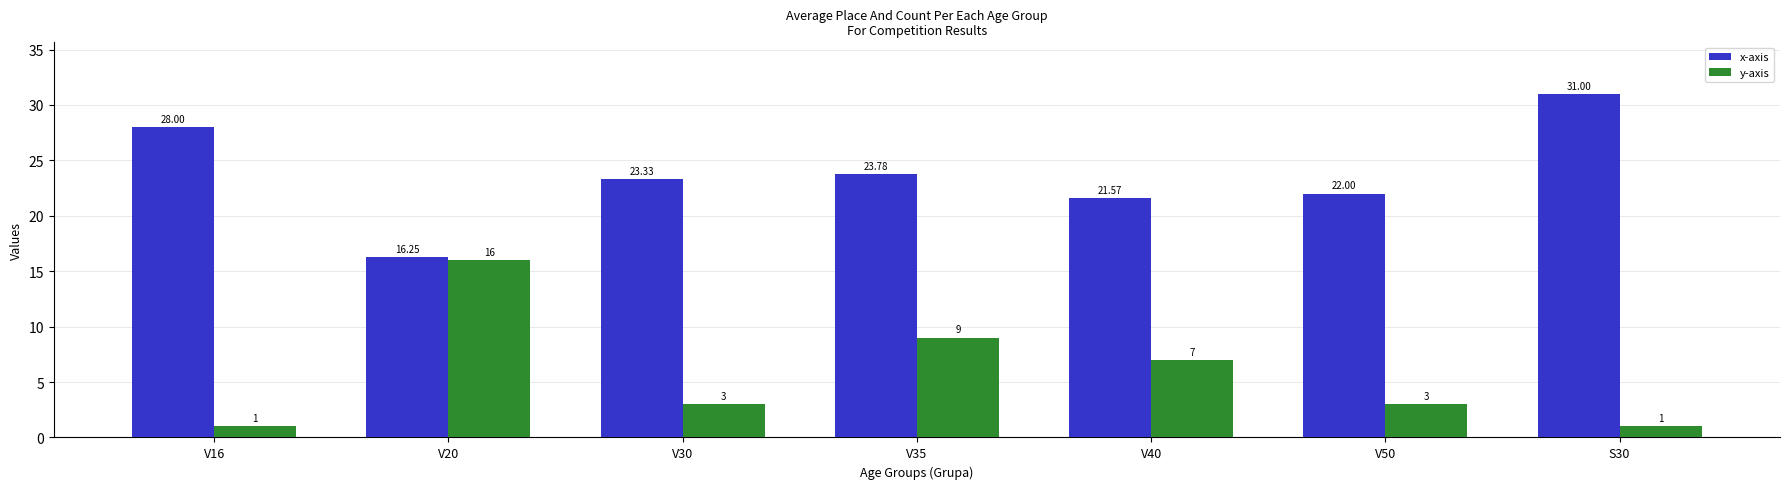

Which series has the largest range (max minus min)?

y-axis